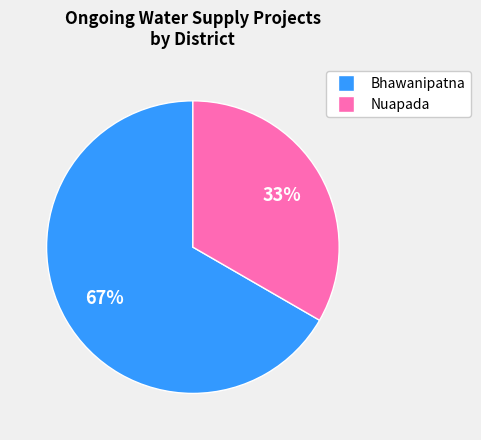

Does any single category account for the majority?

Yes